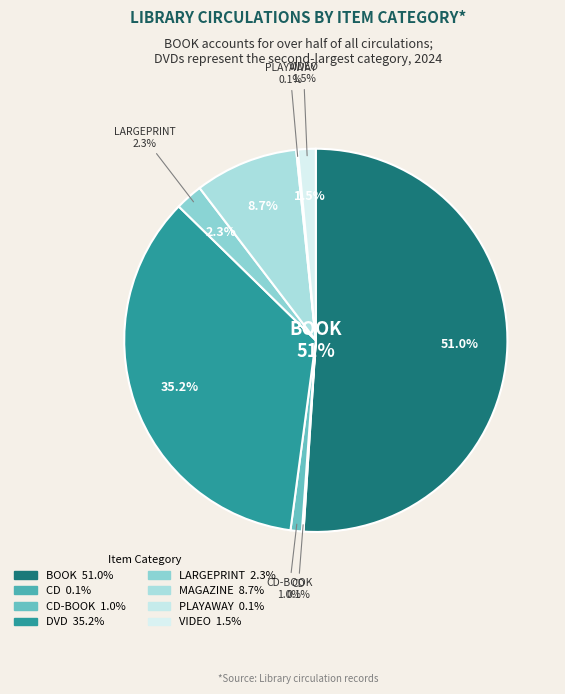

Rank the categories by value from highest to lowest.

BOOK, DVD, MAGAZINE, LARGEPRINT, VIDEO, CD-BOOK, CD, PLAYAWAY